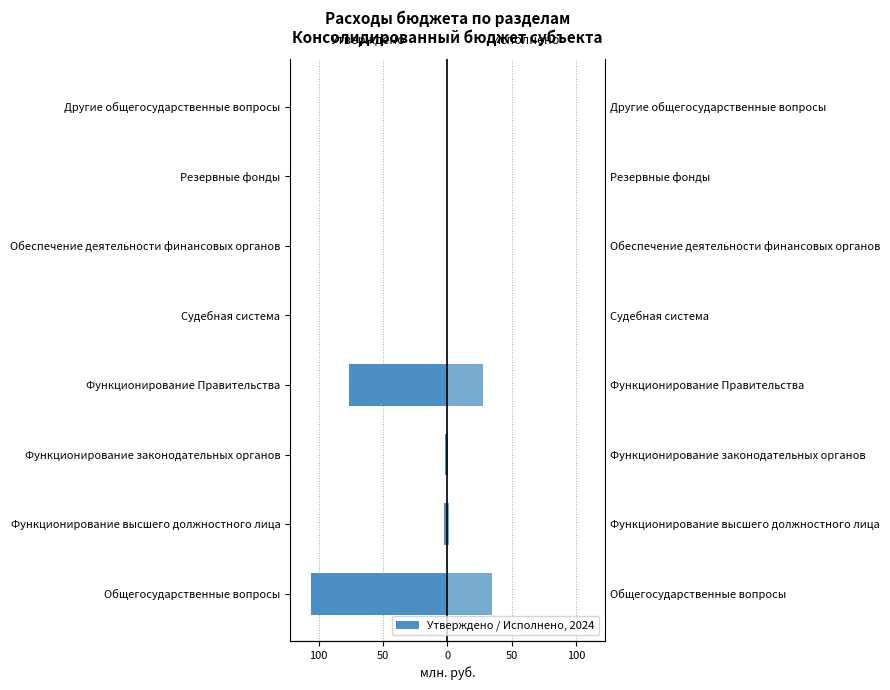

How many values in Исполнено are above zero?

4